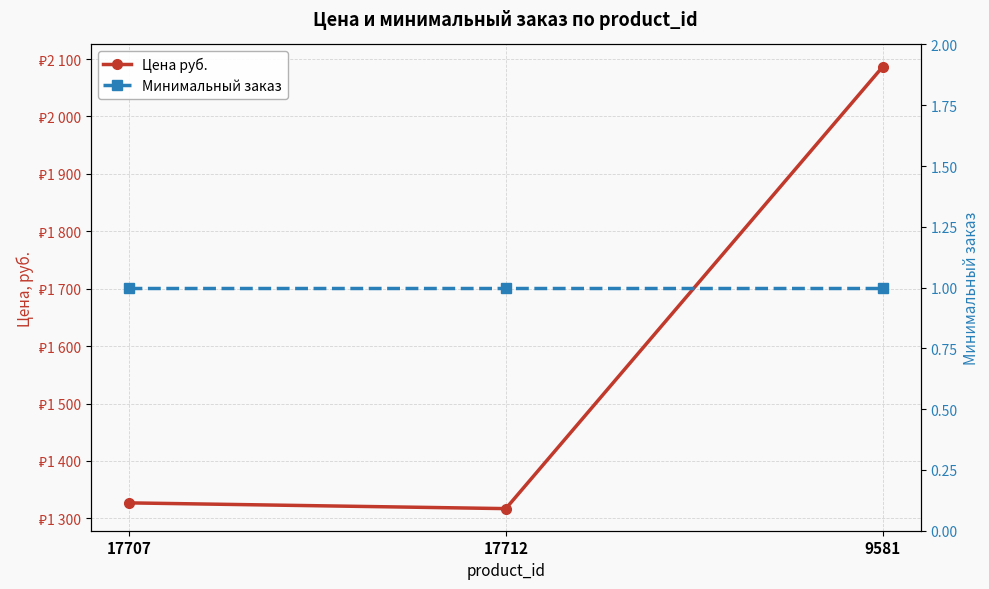

List the labels in order of Минимальный заказ value, smallest first.

17707, 17712, 9581